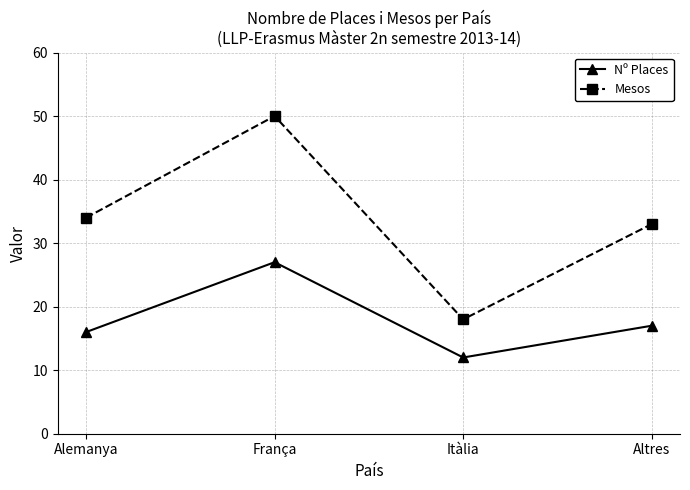

Count the number of categories in the chart.

4